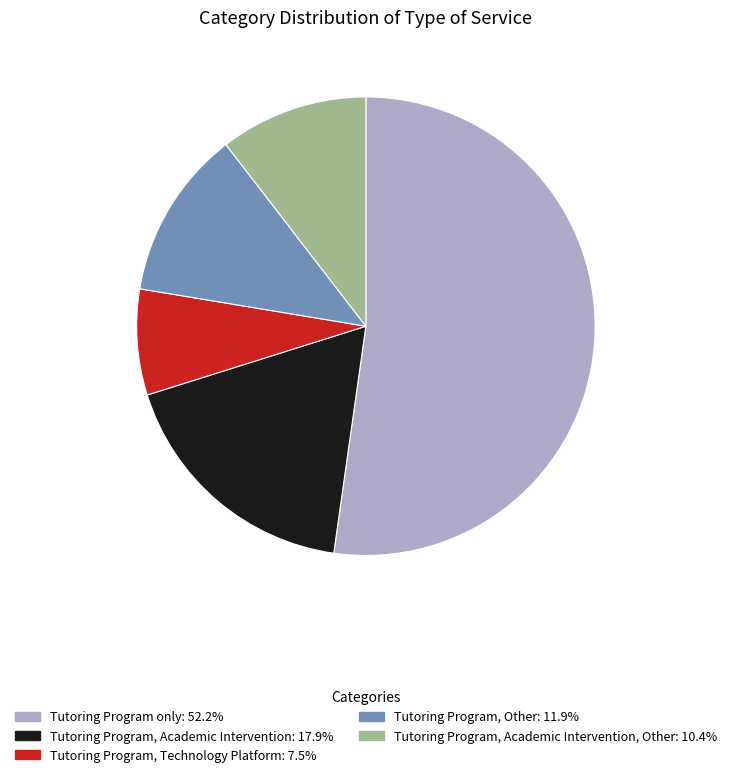

Is there a majority slice in this chart?

Yes